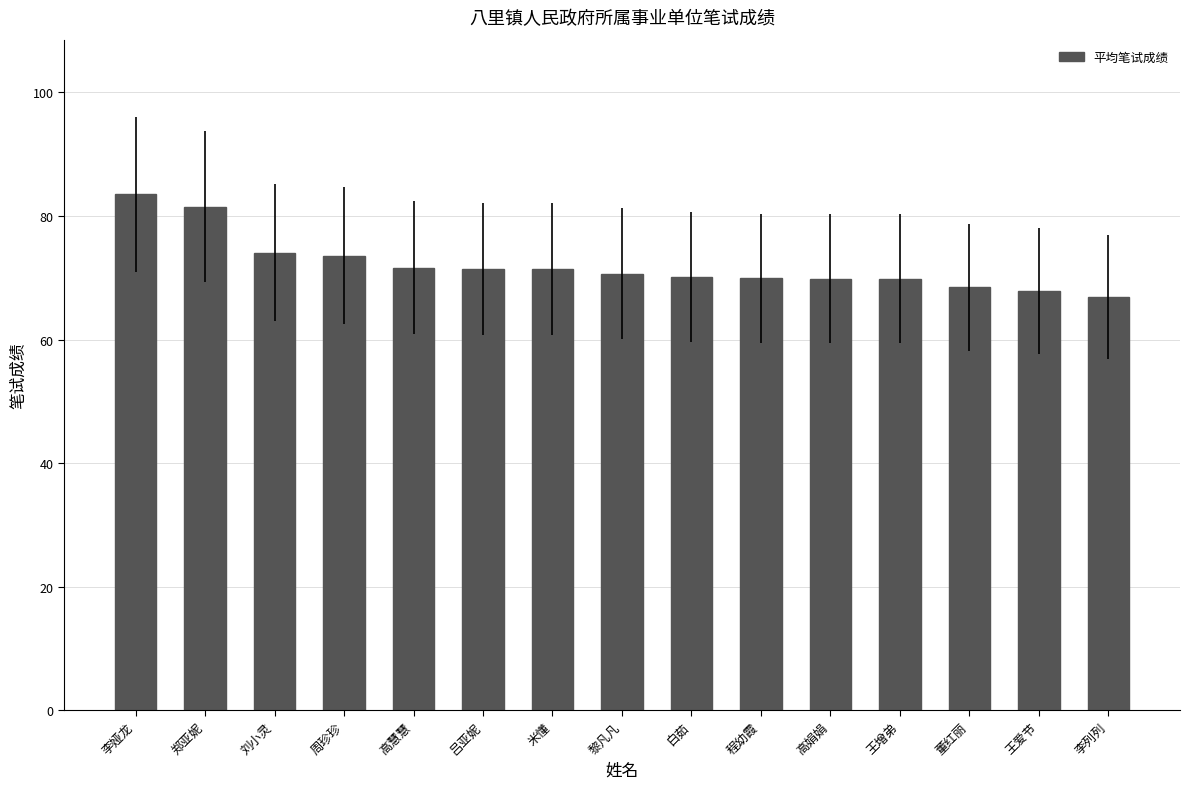

What is the greatest value displayed?

83.5